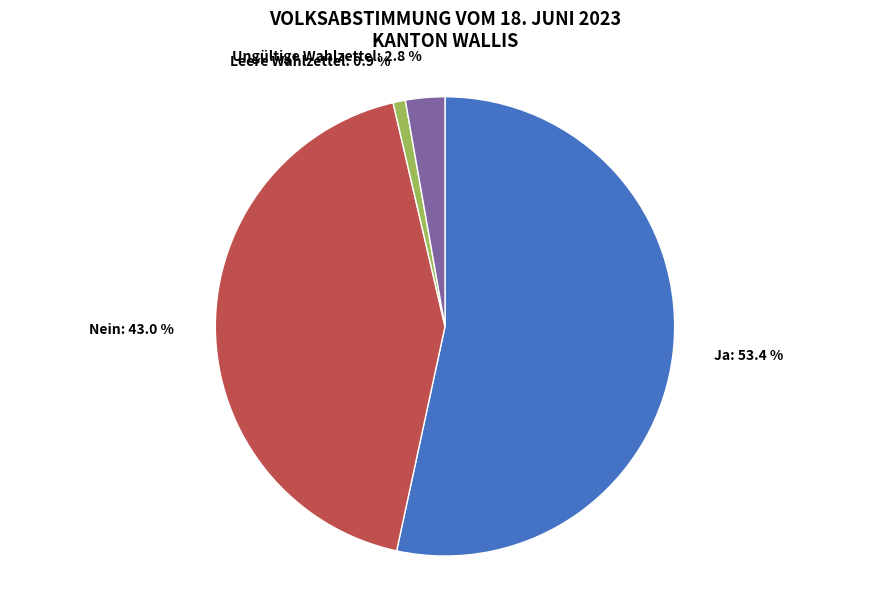

Between Ungültige Wahlzettel and Nein, which is larger?

Nein